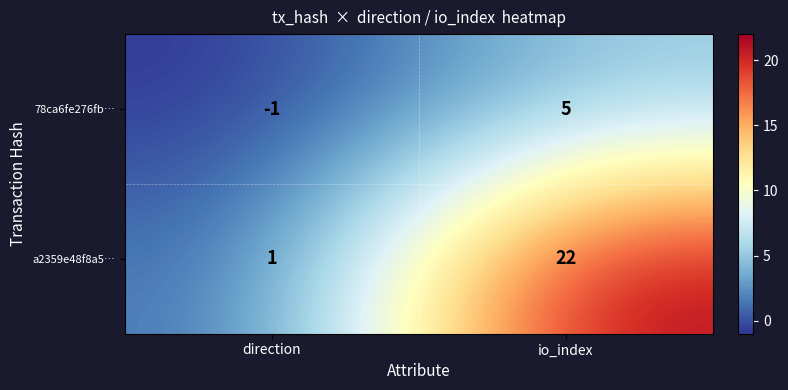

What is the sum of all a2359e48f8a5… values?

23